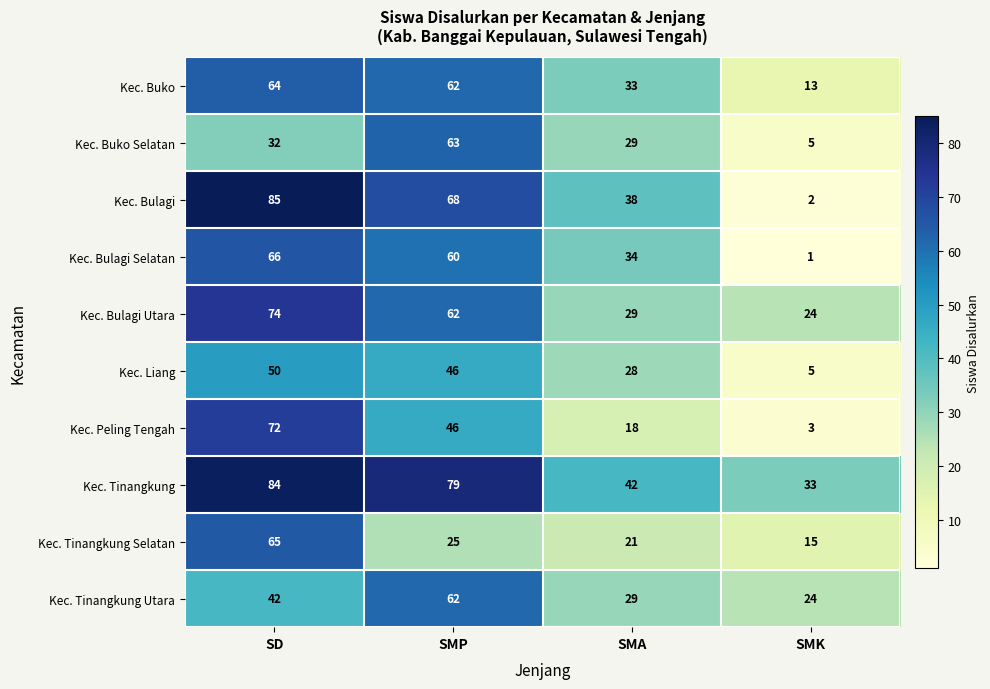

What is the difference between the highest and lowest values at SD?

53